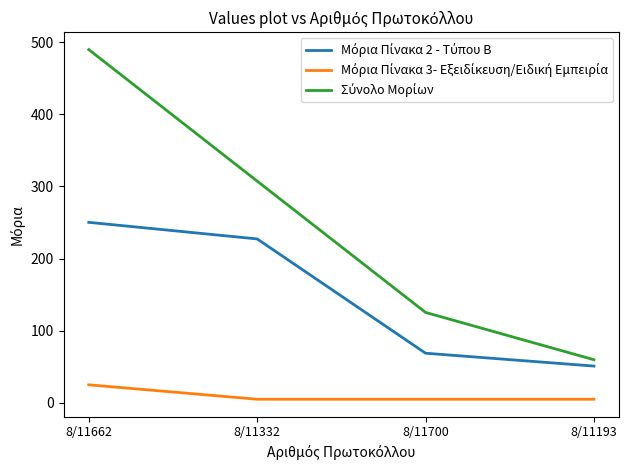

What is the difference between the highest and lowest values at 8/11662?

464.5